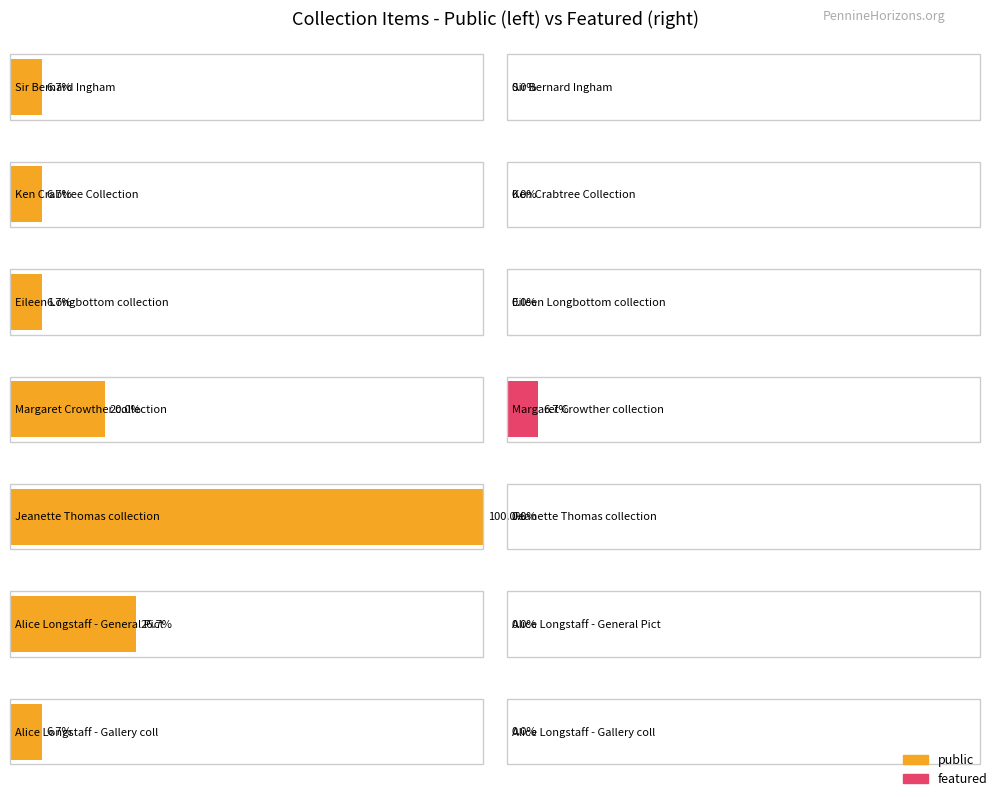

What is the difference between the maximum and minimum values in the featured series?

1